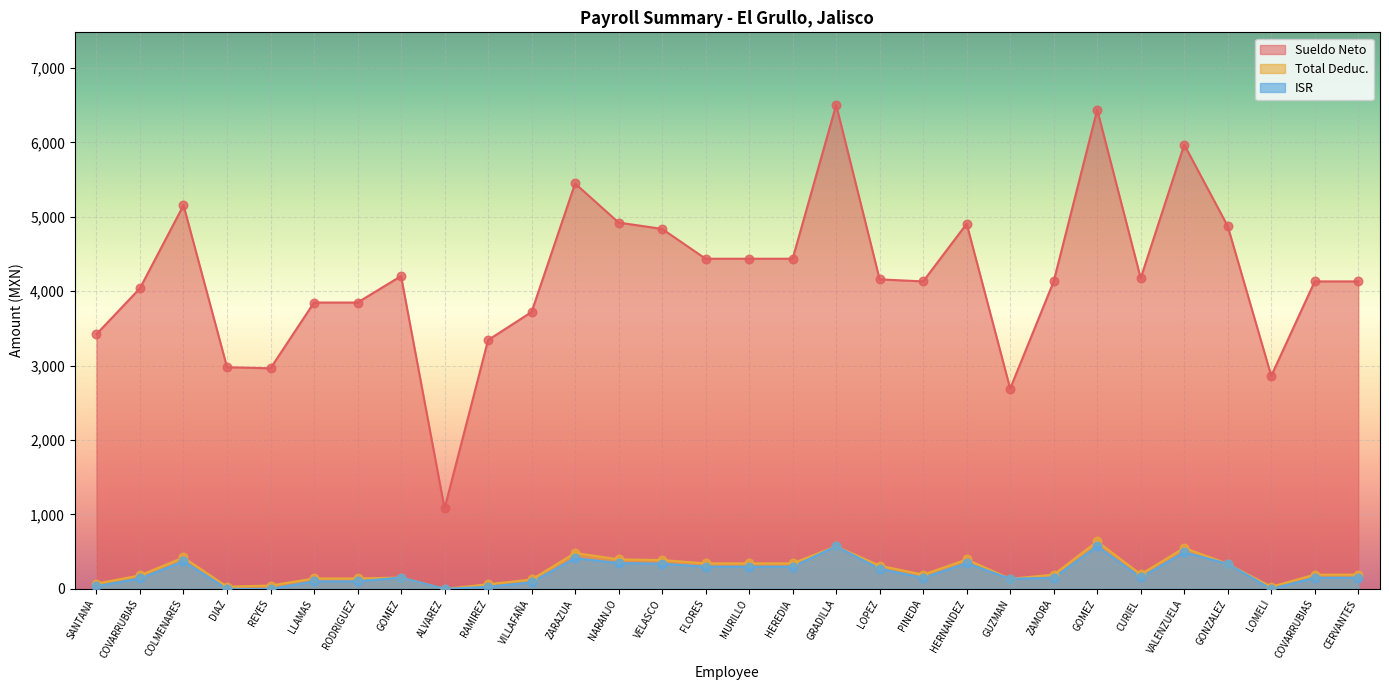

What is the total value across all series at ZARAZUA?

6342.4